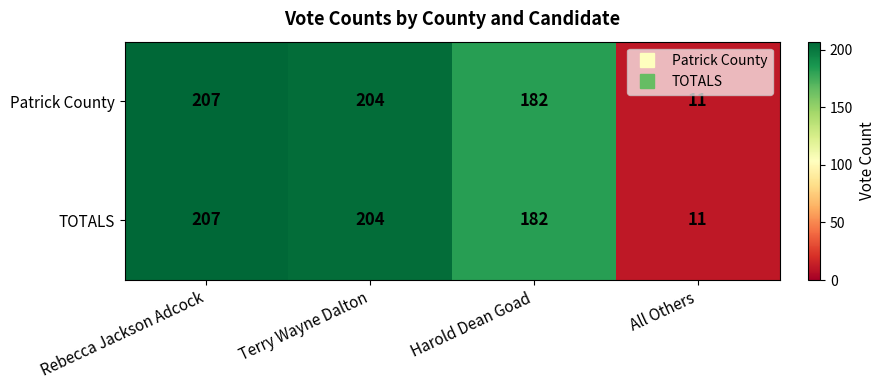

Reading right to left, transcribe all the data shown in this chart.

Patrick County: All Others=11	Harold Dean Goad=182	Terry Wayne Dalton=204	Rebecca Jackson Adcock=207
TOTALS: All Others=11	Harold Dean Goad=182	Terry Wayne Dalton=204	Rebecca Jackson Adcock=207